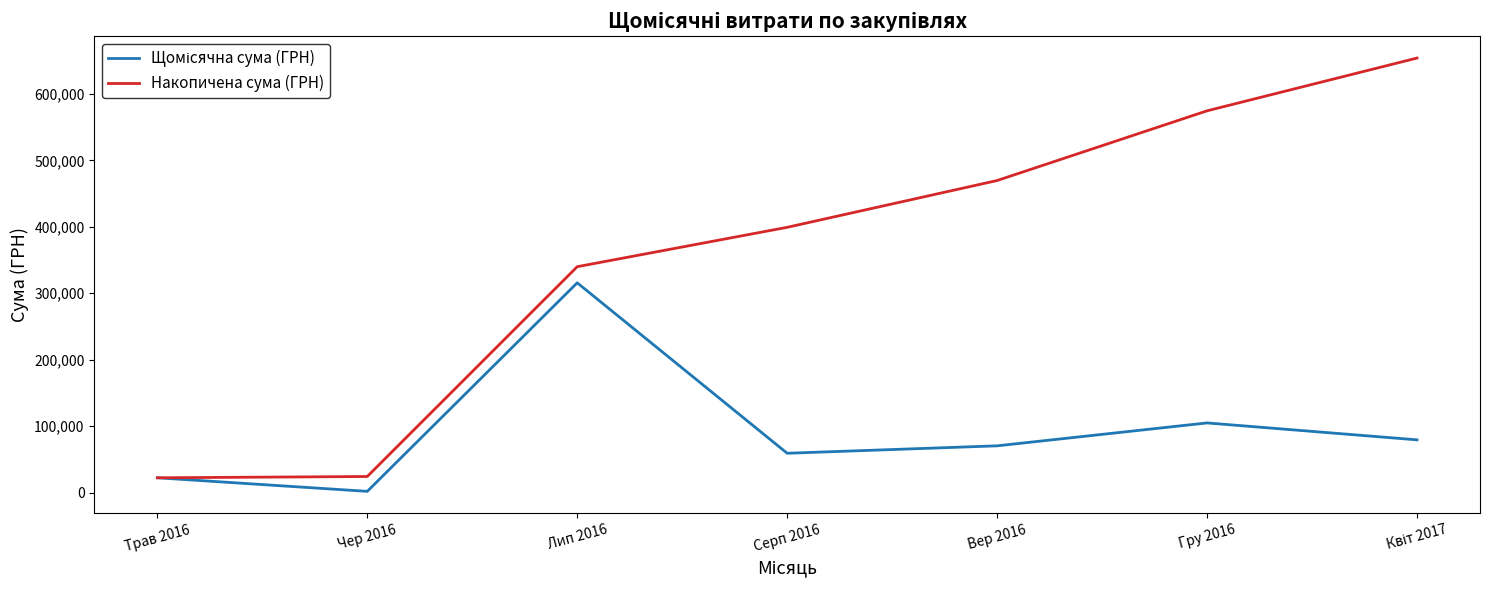

At which category does the chart reach its minimum across all series?

Чер 2016